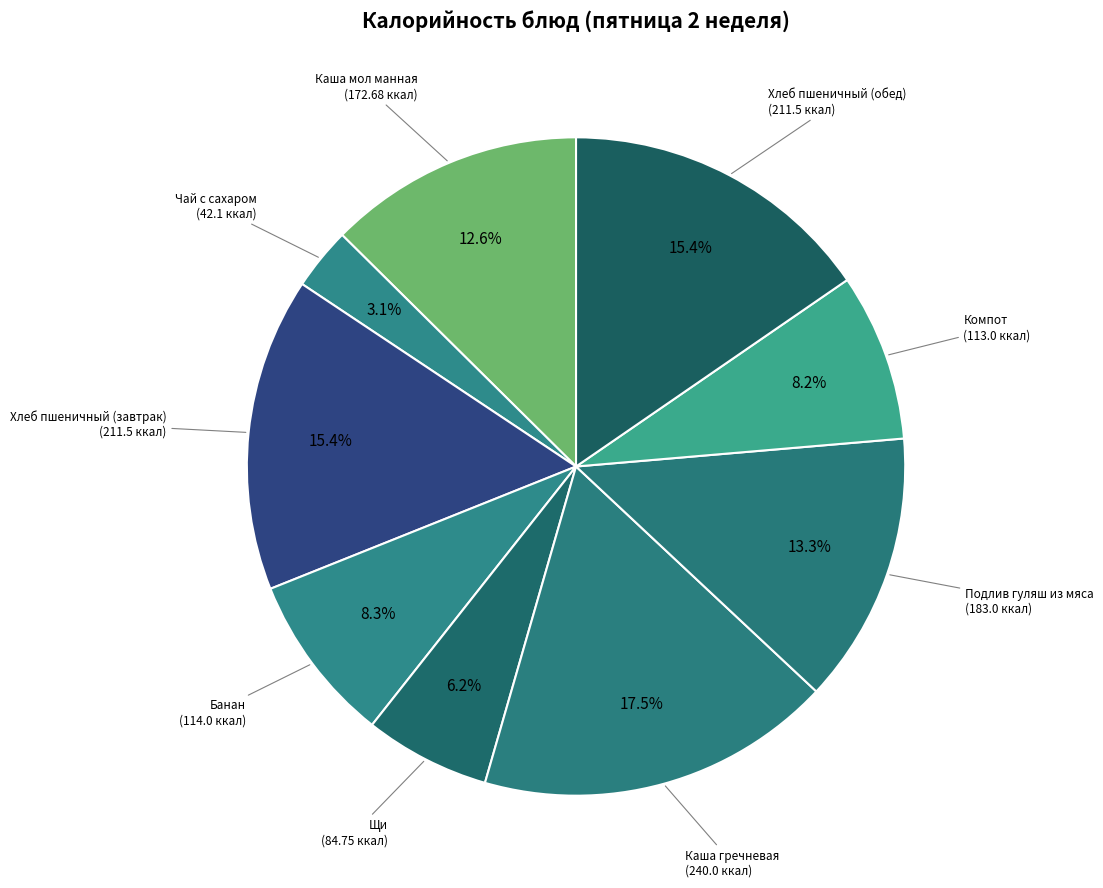

What is the ratio of the value at Каша мол манная to the value at Хлеб пшеничный (обед)?

0.8